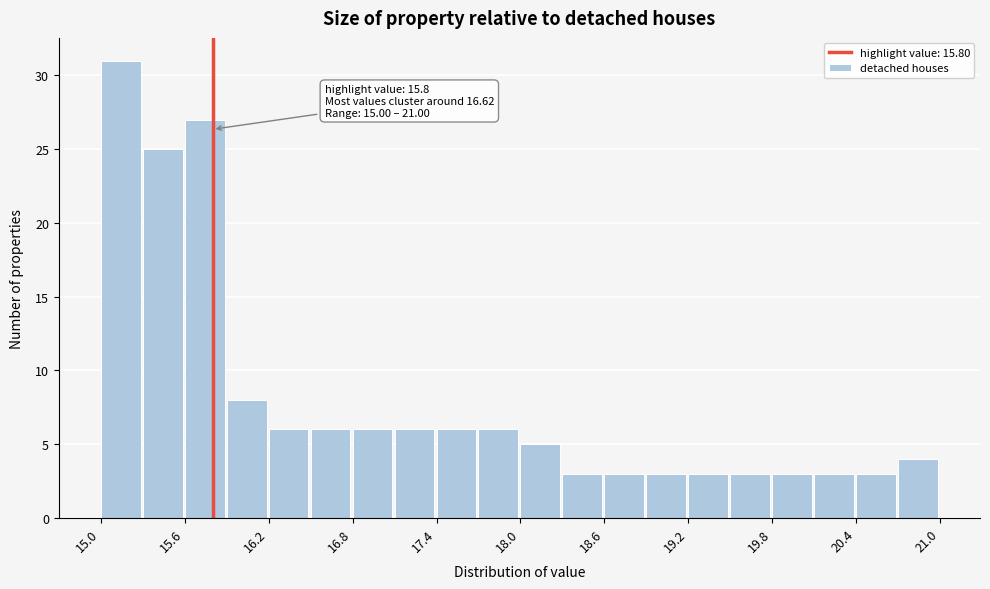

Around what value on the x-axis is the tallest bar? Give the approximate position of its centre, as read against the axis.

15.1